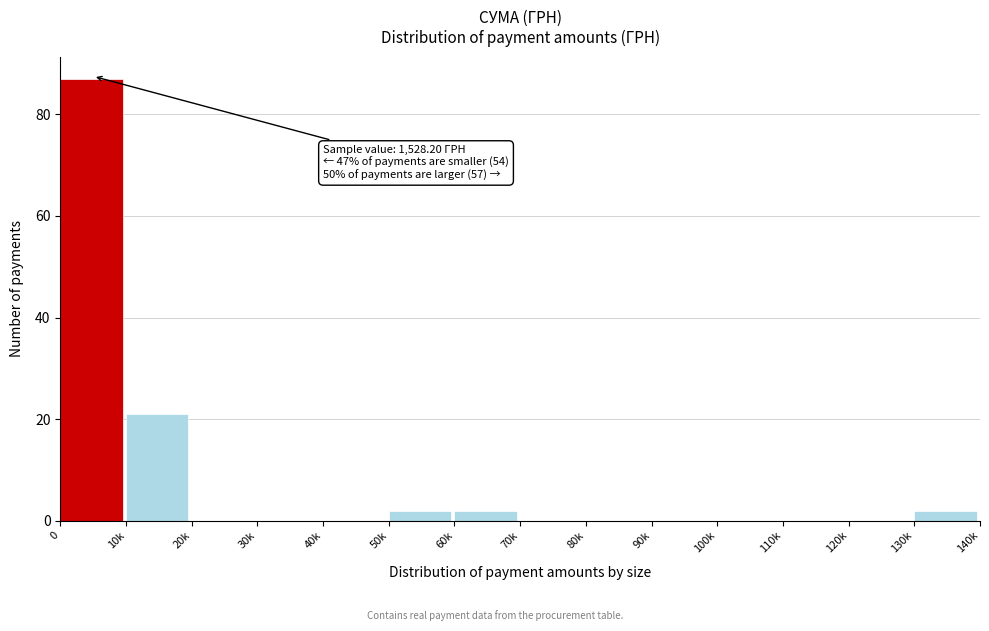

Reading left to right, extract all data points from this chart.

0=87	10k=21	20k=0	30k=0	40k=0	50k=2	60k=2	70k=0	80k=0	90k=0	100k=0	110k=0	120k=0	130k=2